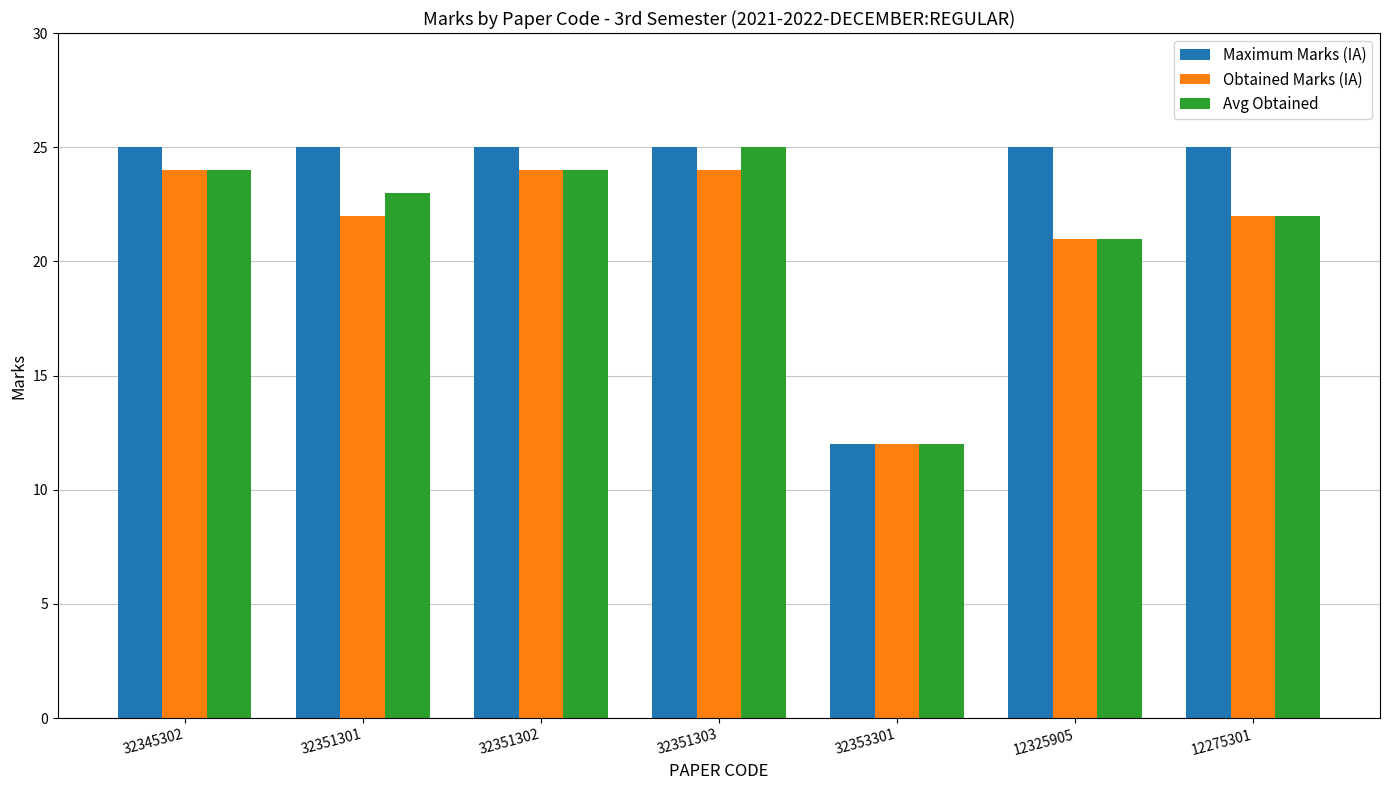

The value of Avg Obtained at 32353301 is 4. True or false?

False